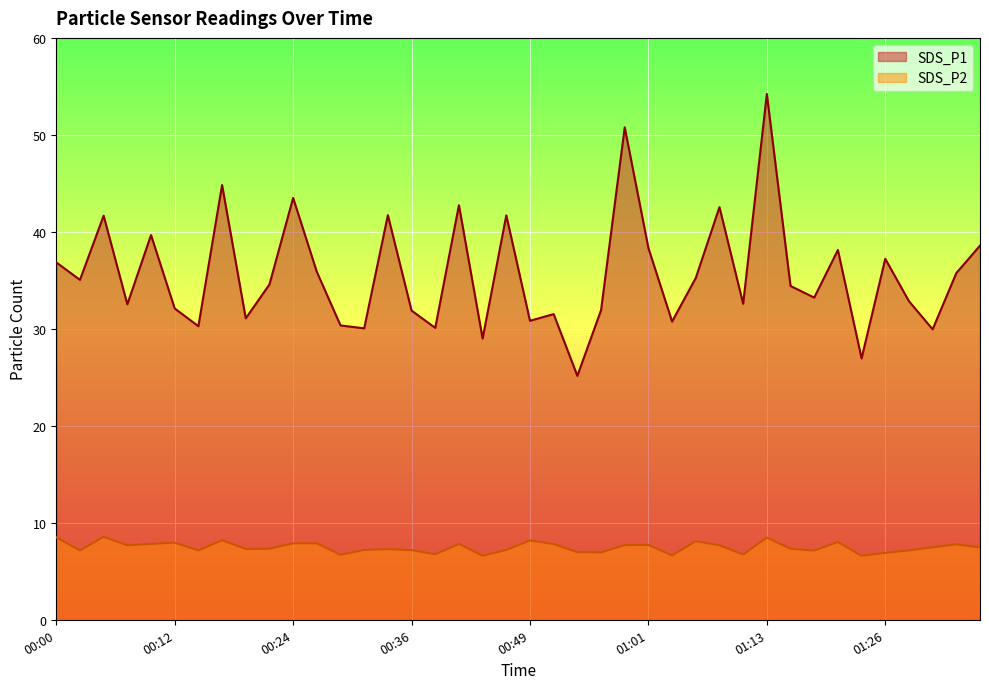

Which category has the highest value in the SDS_P2 series?

00:05